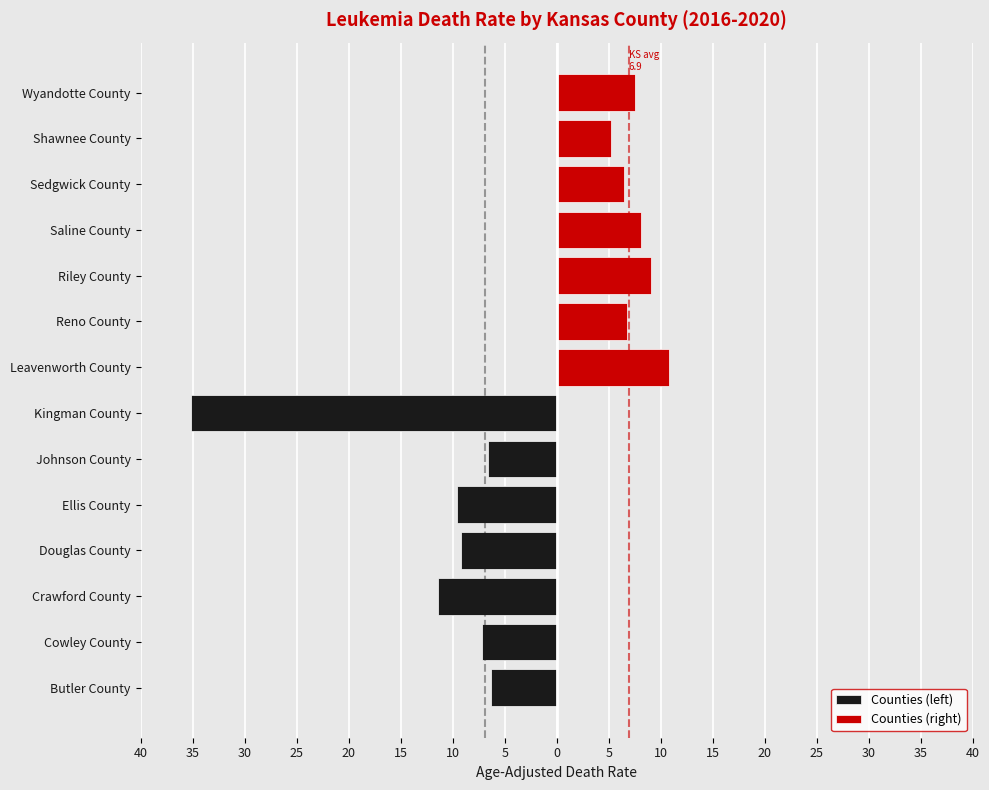

At 35, list the series in order from smallest to largest.

Counties (left), Counties (right)